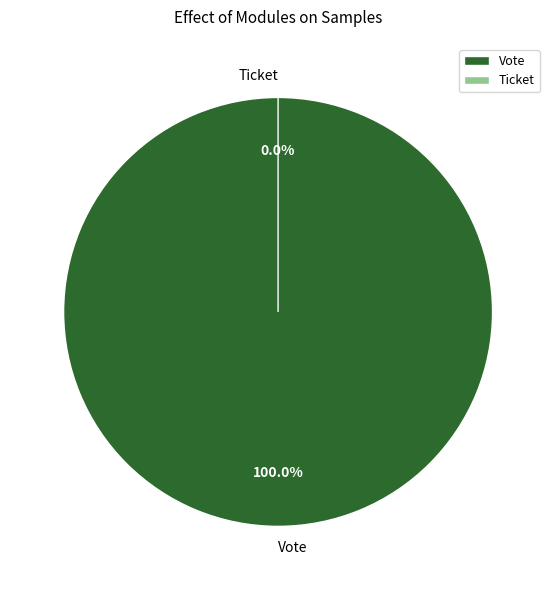

What percentage is the Vote slice, to the nearest percent?

100%